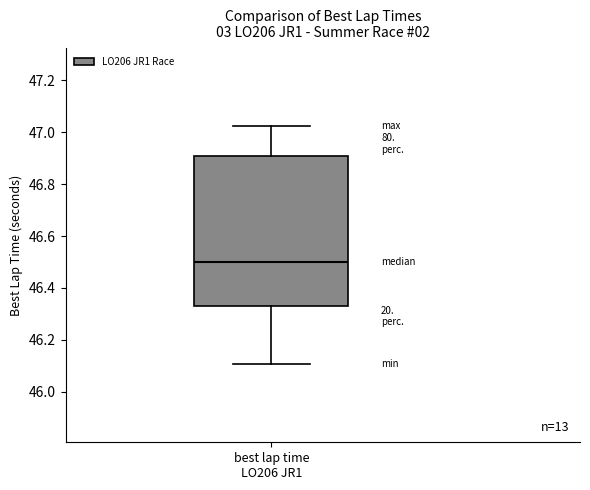

Read this box plot against the y-axis: the position of the median line, the range covered by the box, and the ends of both whiskers. The values are not printed on the chart, so give them approximately, as read against the axis.

median 46.50, box 46.34 to 46.90, whiskers 46.10 to 47.02